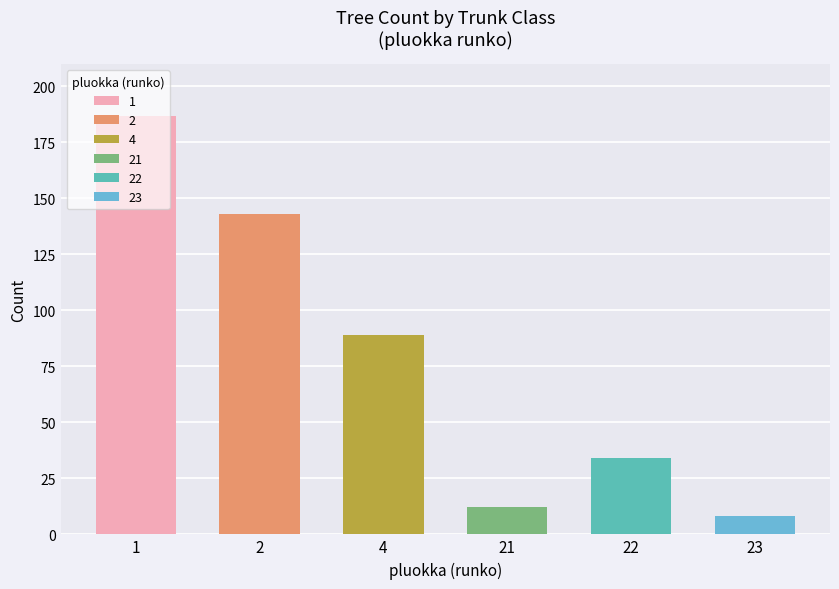

What is the change in value from 21 to 22?

+22